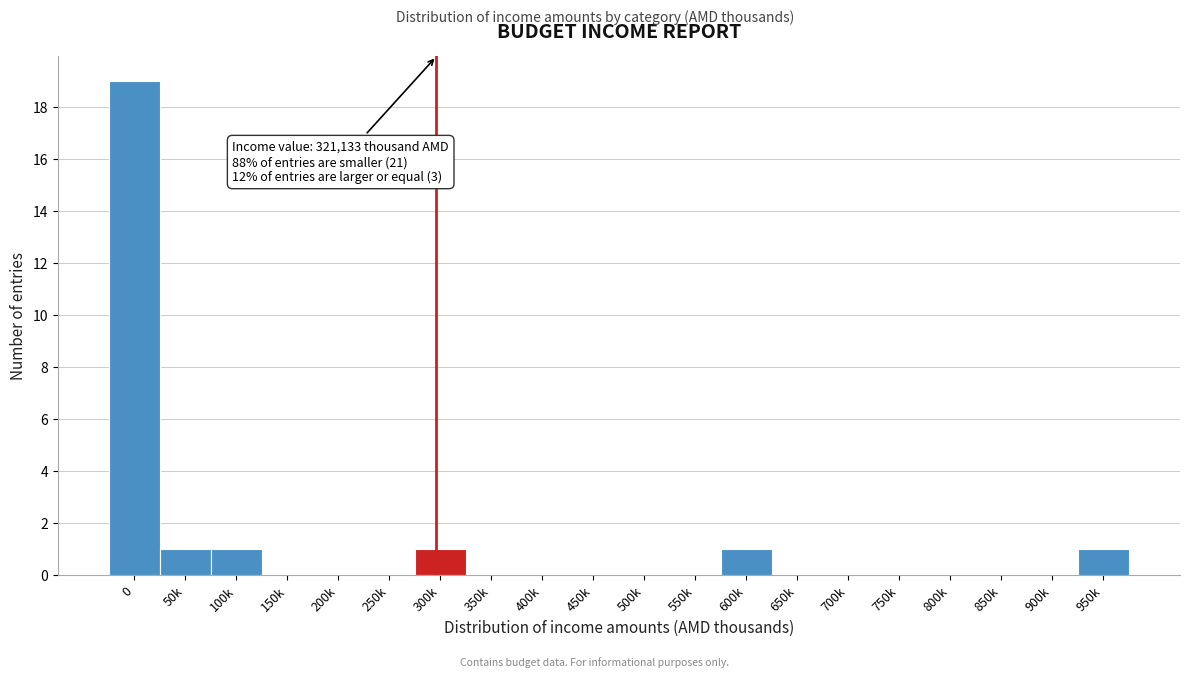

Reading left to right, extract all data points from this chart.

0=19	50k=1	100k=1	150k=0	200k=0	250k=0	300k=1	350k=0	400k=0	450k=0	500k=0	550k=0	600k=1	650k=0	700k=0	750k=0	800k=0	850k=0	900k=0	950k=1